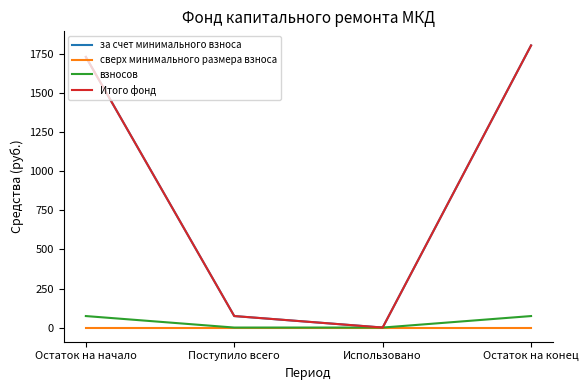

Does the chart have visible grid lines?

No